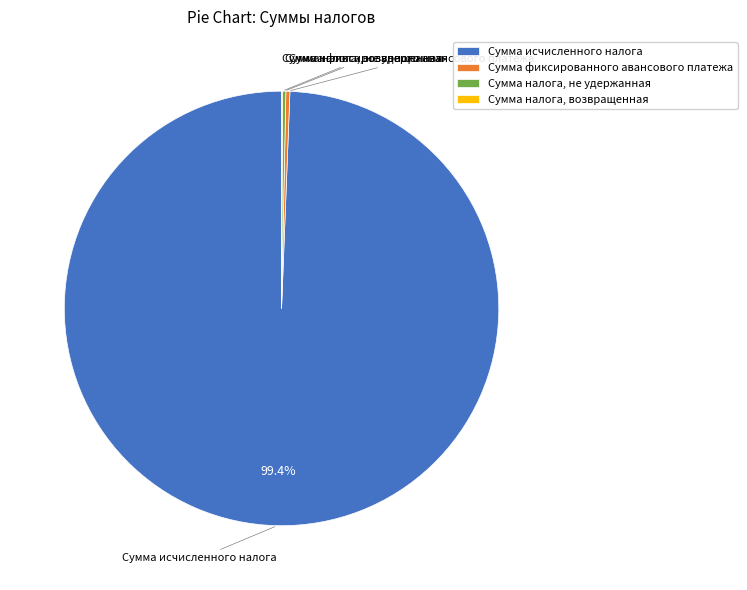

What is the majority slice?

Сумма исчисленного налога